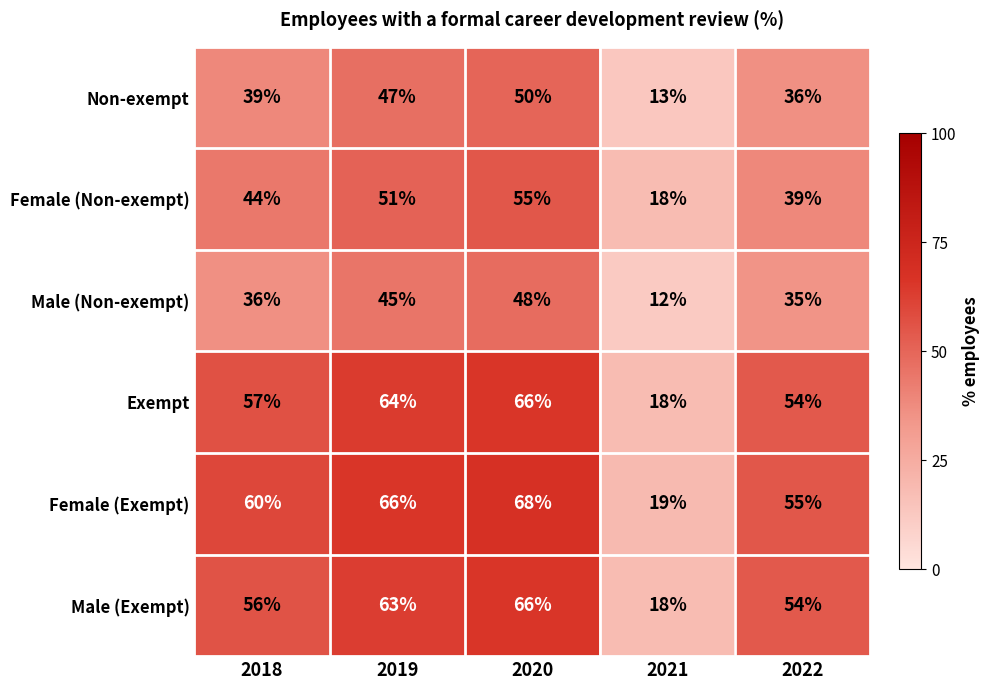

Reading right to left, list all the values displayed in this chart.

Non-exempt: 2022=36	2021=13	2020=50	2019=47	2018=39
Female (Non-exempt): 2022=39	2021=18	2020=55	2019=51	2018=44
Male (Non-exempt): 2022=35	2021=12	2020=48	2019=45	2018=36
Exempt: 2022=54	2021=18	2020=66	2019=64	2018=57
Female (Exempt): 2022=55	2021=19	2020=68	2019=66	2018=60
Male (Exempt): 2022=54	2021=18	2020=66	2019=63	2018=56